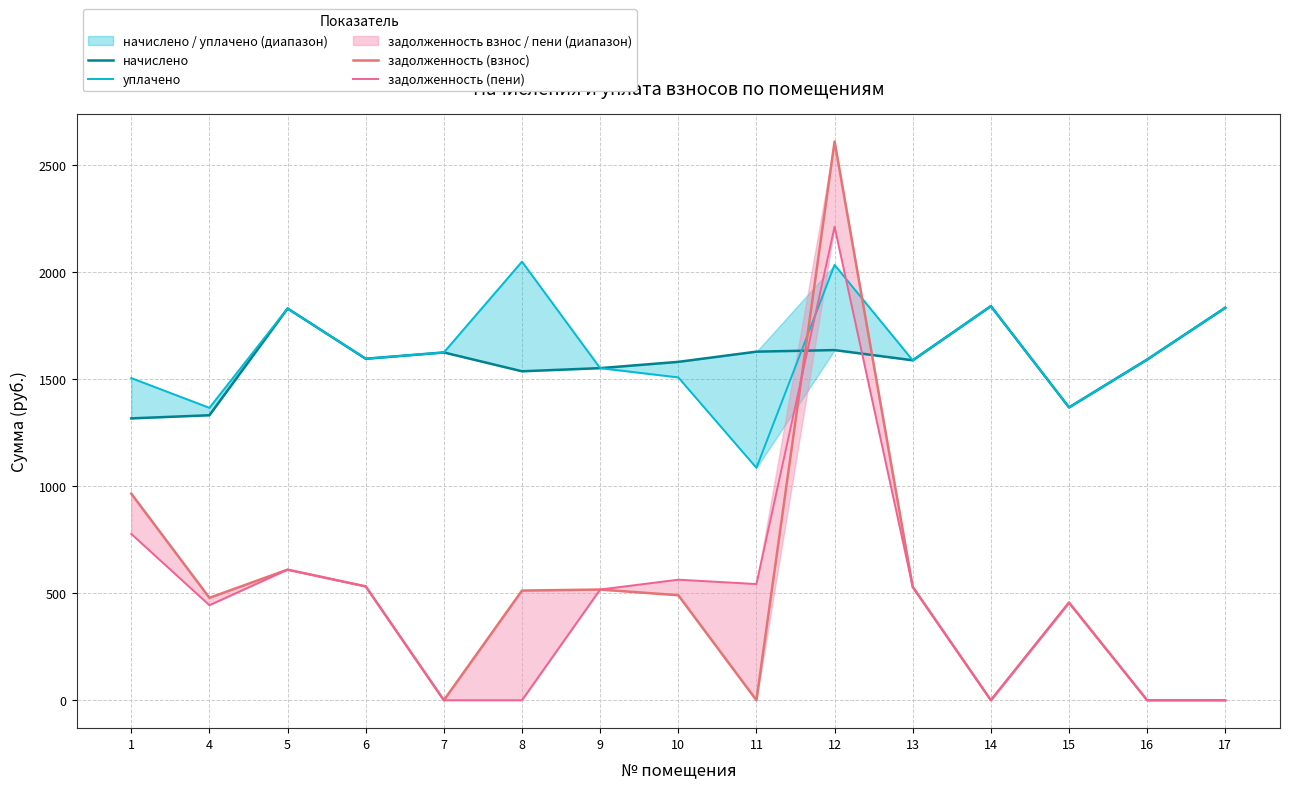

How many data points in задолженность (пени) are above 516?

8